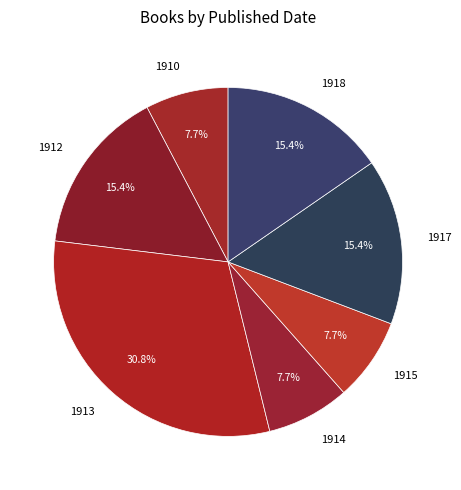

To the nearest percent, what portion does 1912 represent?

15%